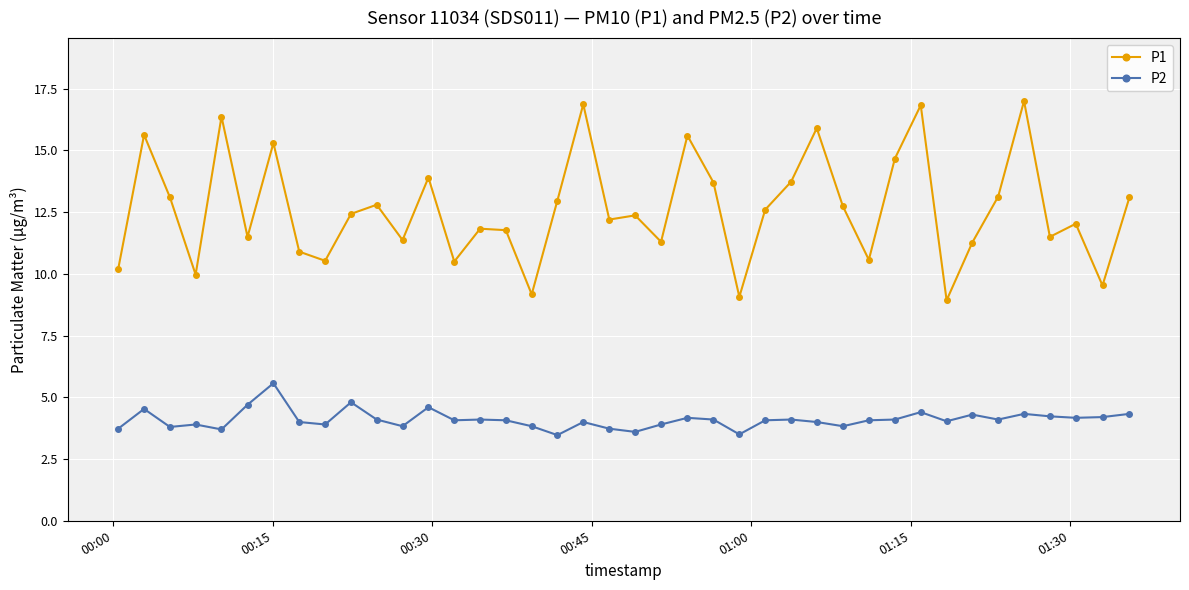

What is the sum of all P1 values?

504.9